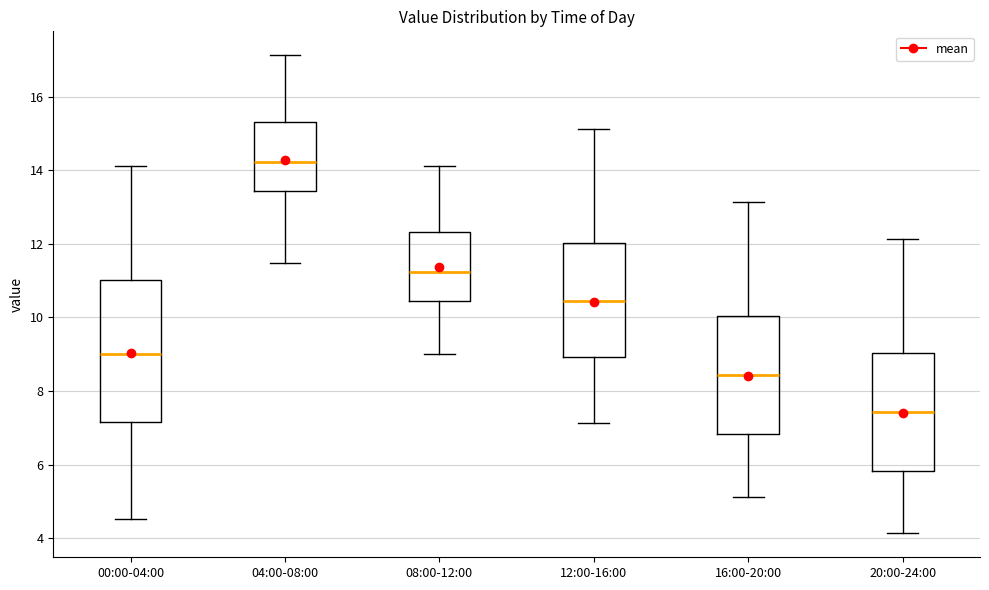

Which box is the tallest, from its lower edge to its upper edge?

00:00-04:00